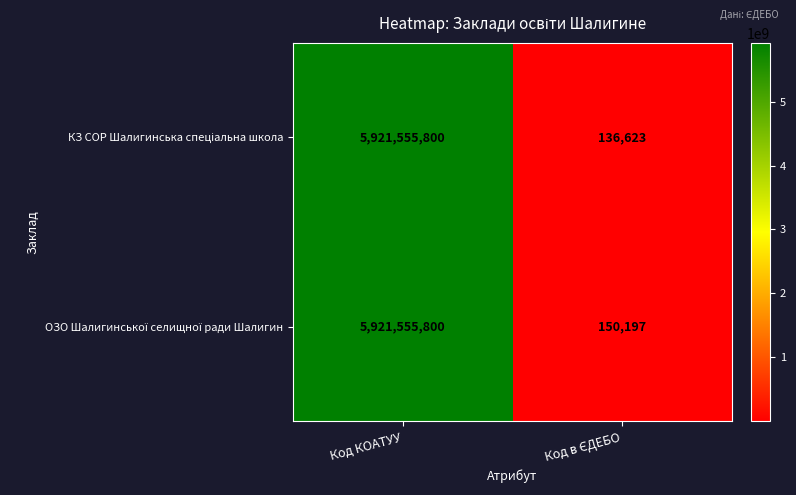

At which category is the sum across all series the highest?

Код КОАТУУ